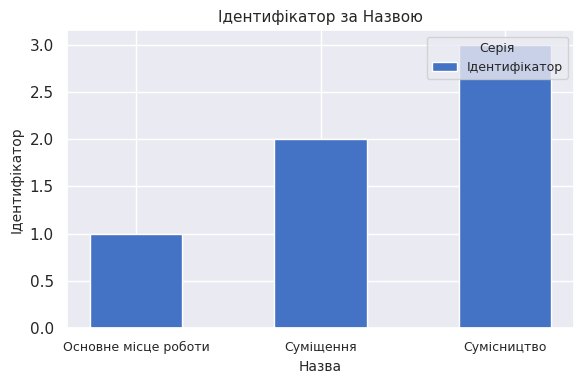

At which label is the value closest to 2?

Суміщення